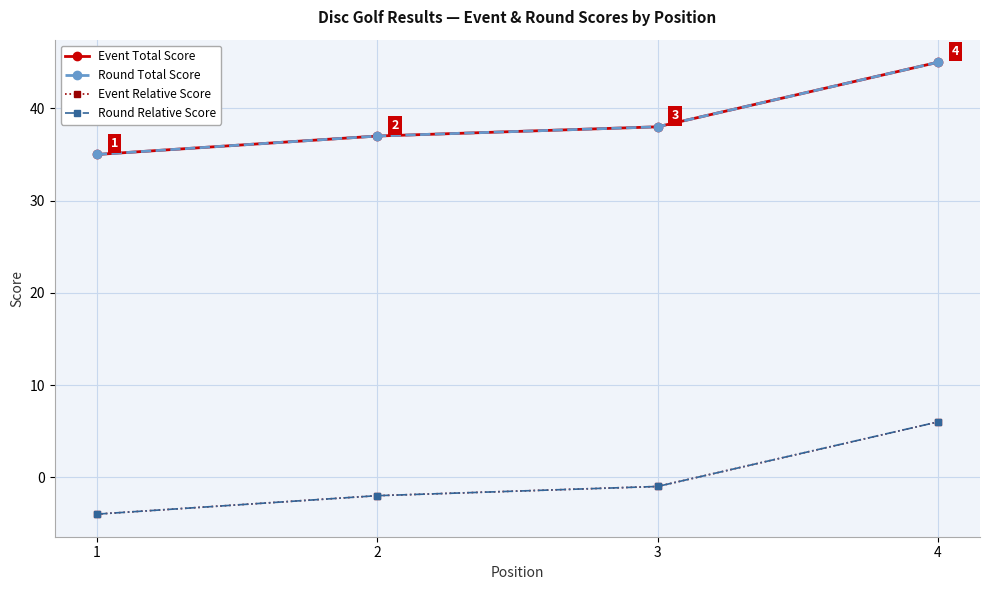

What is the value of the Event Total Score point at the 3rd from the left?

38